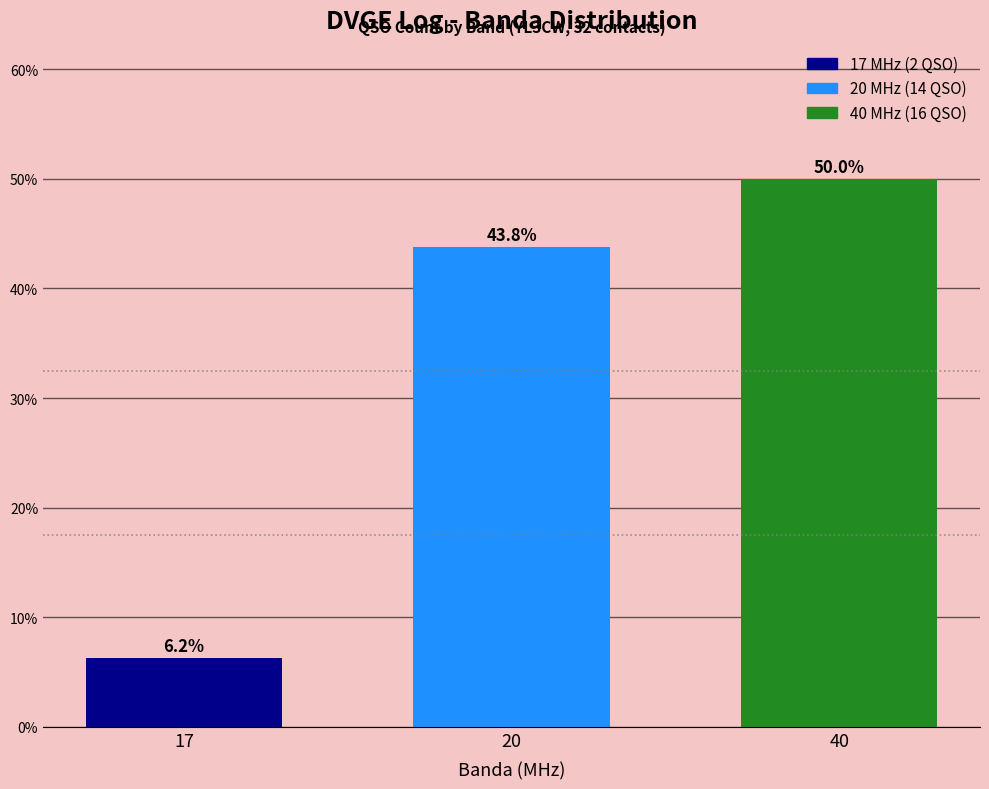

At which label is the value closest to 28?

20